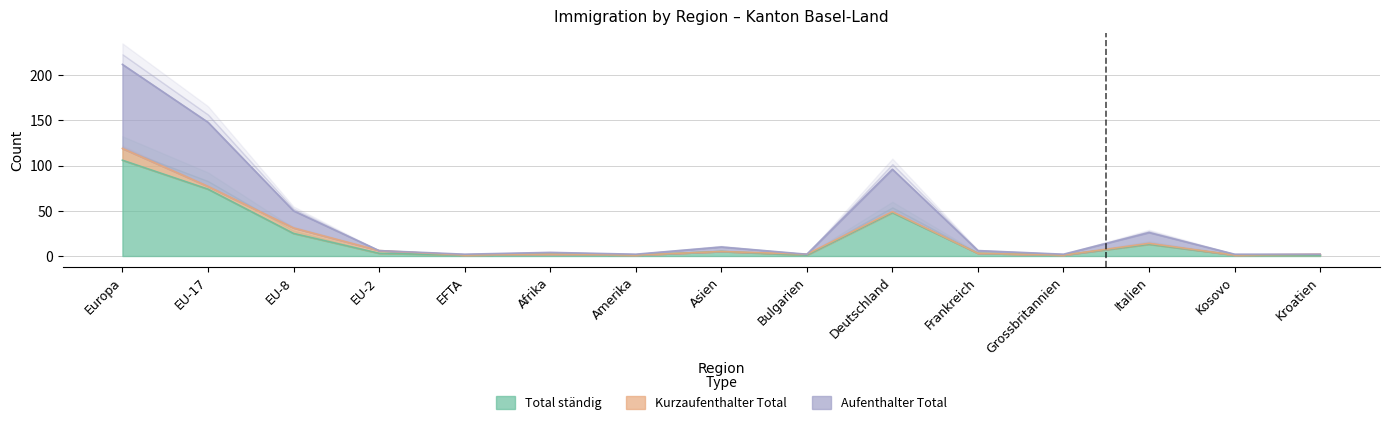

At how many categories does at least one series exceed 3?

9